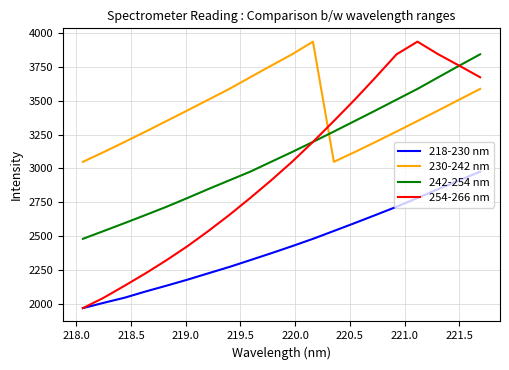

How many lines are shown in the chart?

4